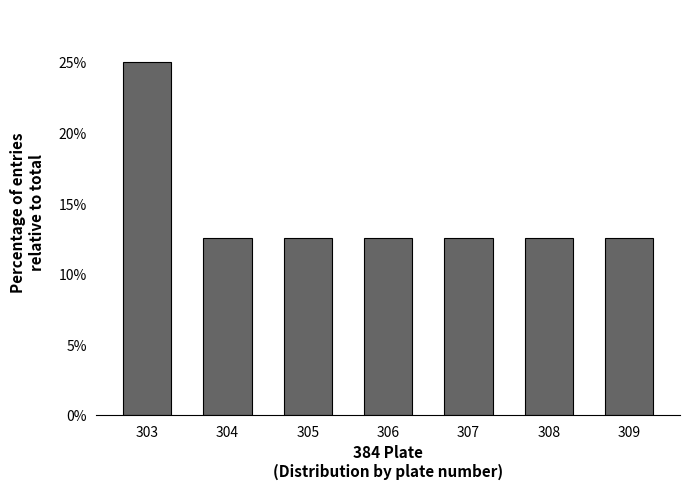

Reading left to right, what are all the values shown in this chart?

303=25.0	304=12.5	305=12.5	306=12.5	307=12.5	308=12.5	309=12.5